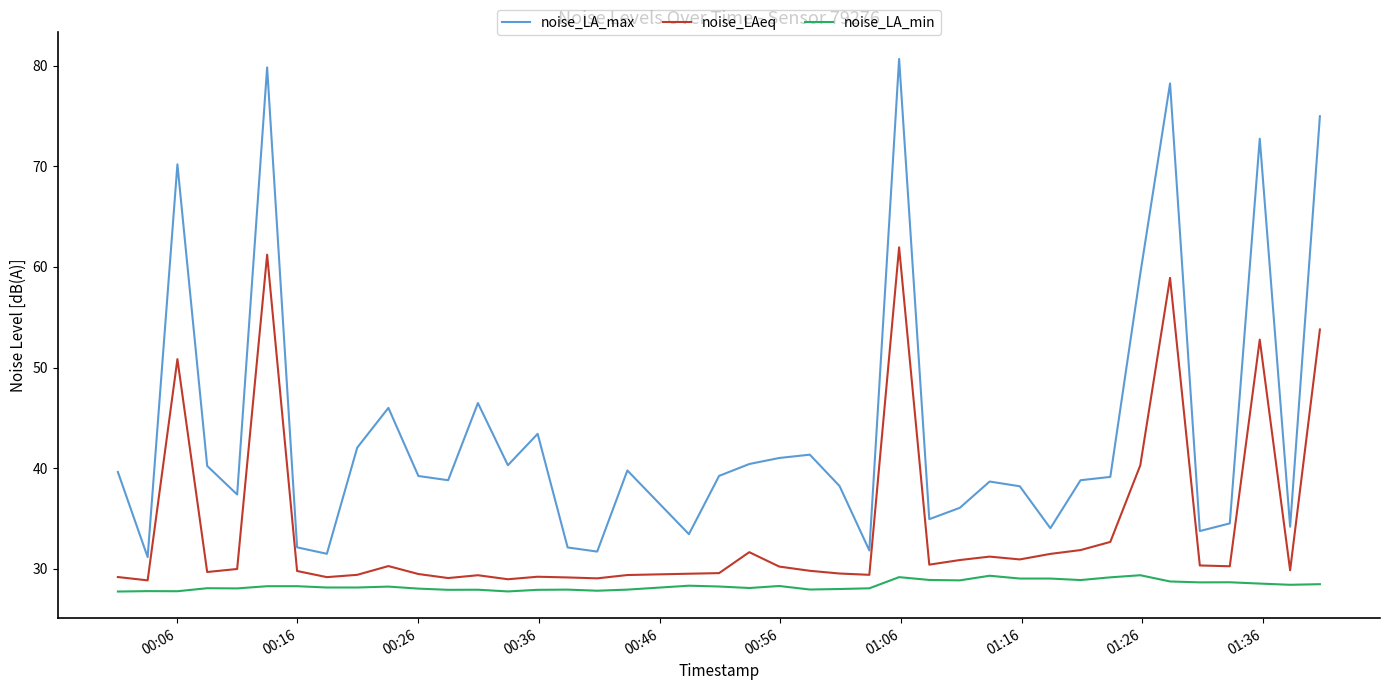

Which series has the largest total across all categories?

noise_LA_max